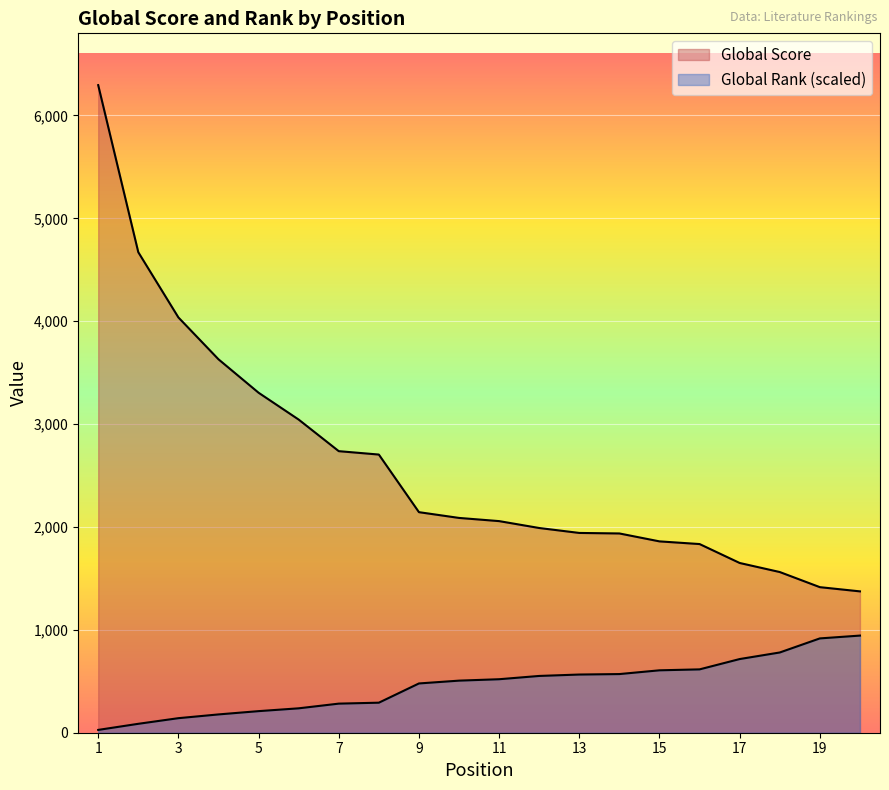

What are all the series names shown in the legend?

Global Score, Global Rank